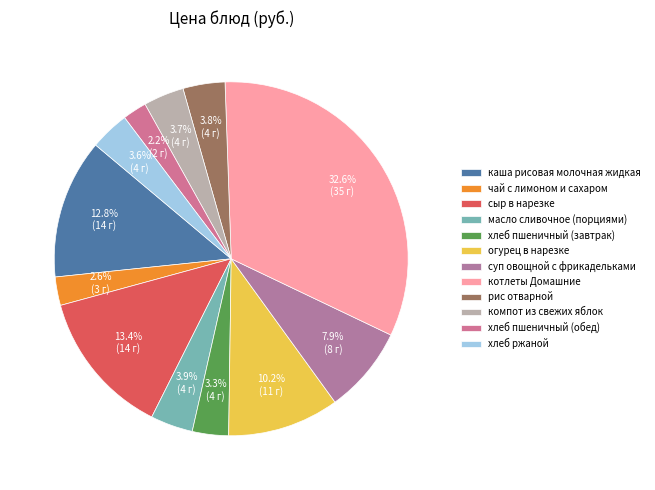

To the nearest percent, what is the average slice percentage?

8%